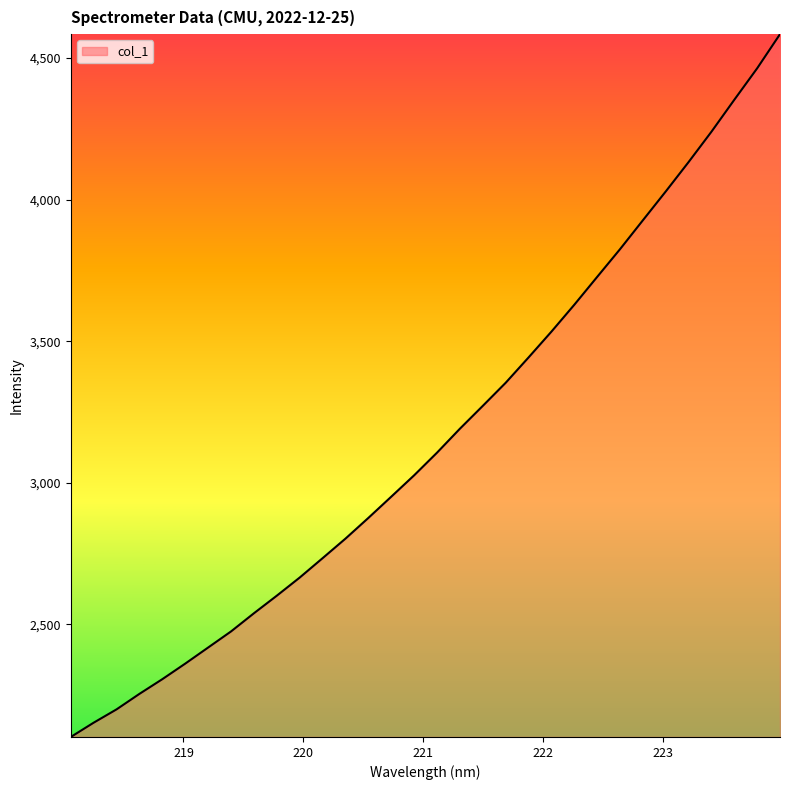

What is the smallest value displayed?

2102.5